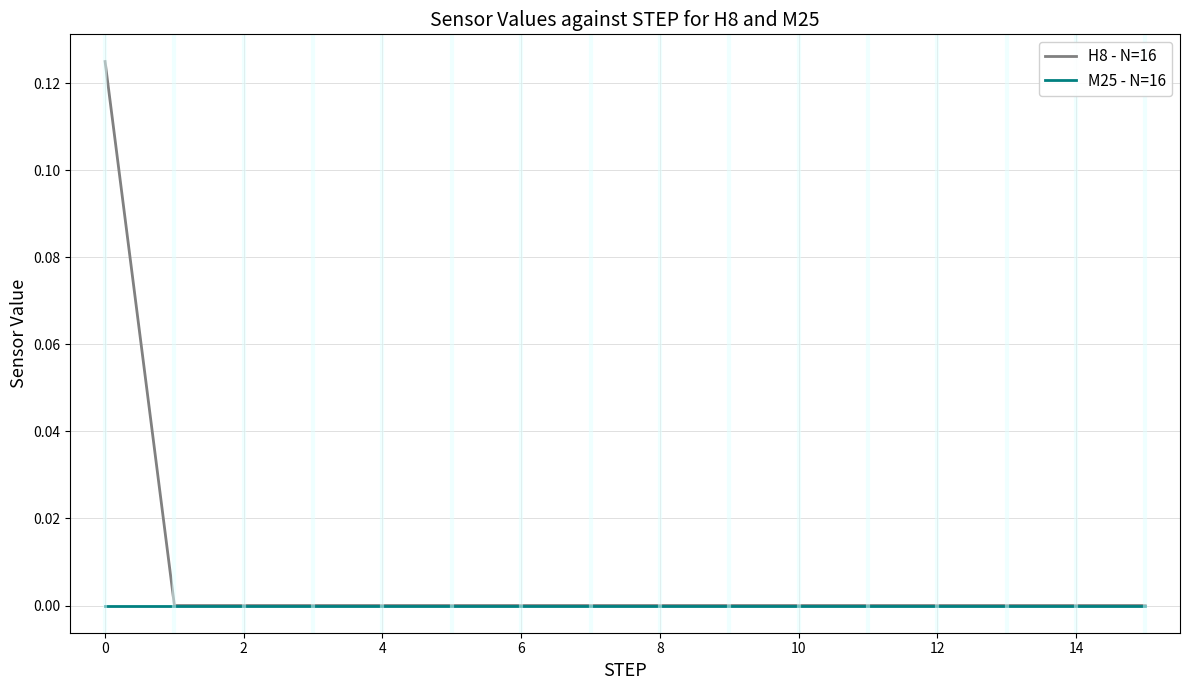

What are all the series names shown in the legend?

H8 - N=16, M25 - N=16